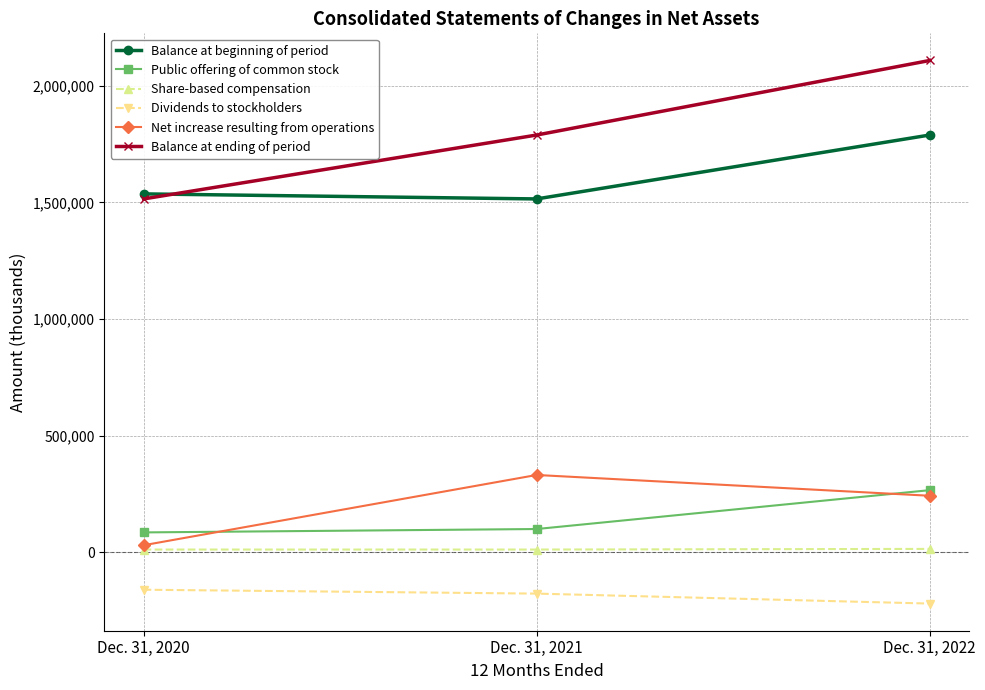

Which series has the widest spread of values?

Balance at ending of period